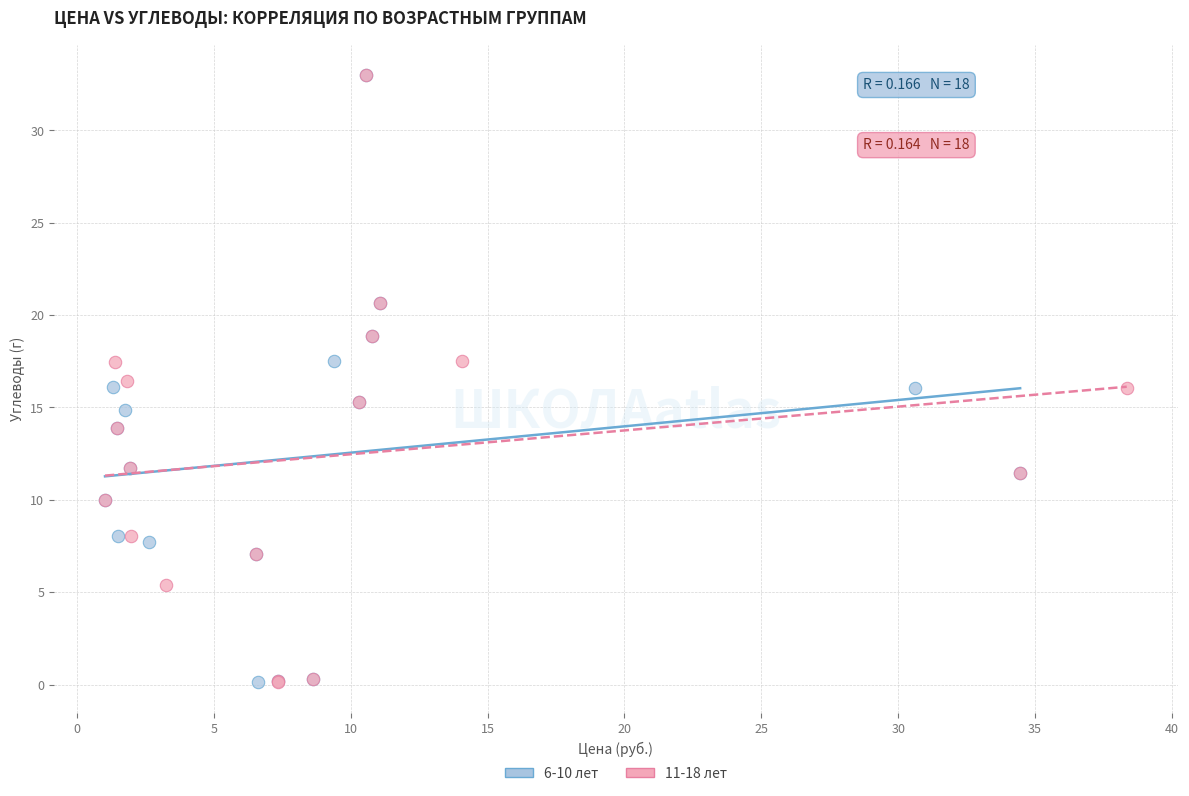

Which series has the widest spread of Y values?

6-10 лет